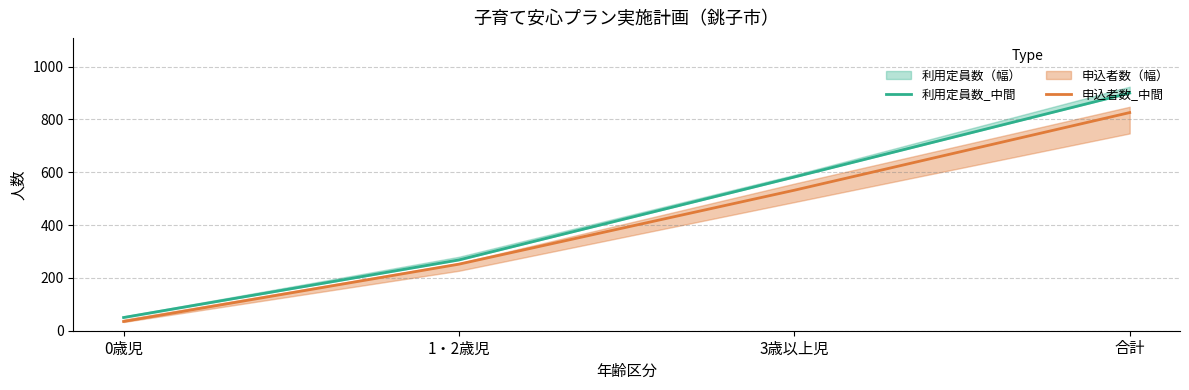

True or false: 申込者数_中間 and 利用定員数_中間 cross at least once.

False